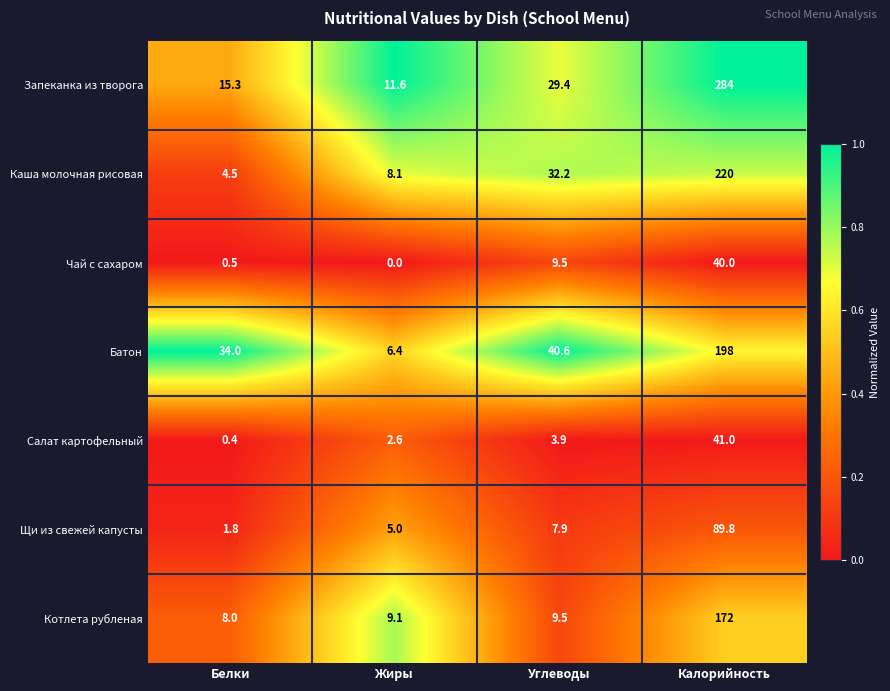

Rank the series by their maximum value, from lowest to highest.

Чай с сахаром, Салат картофельный, Щи из свежей капусты, Котлета рубленая, Батон, Каша молочная рисовая, Запеканка из творога